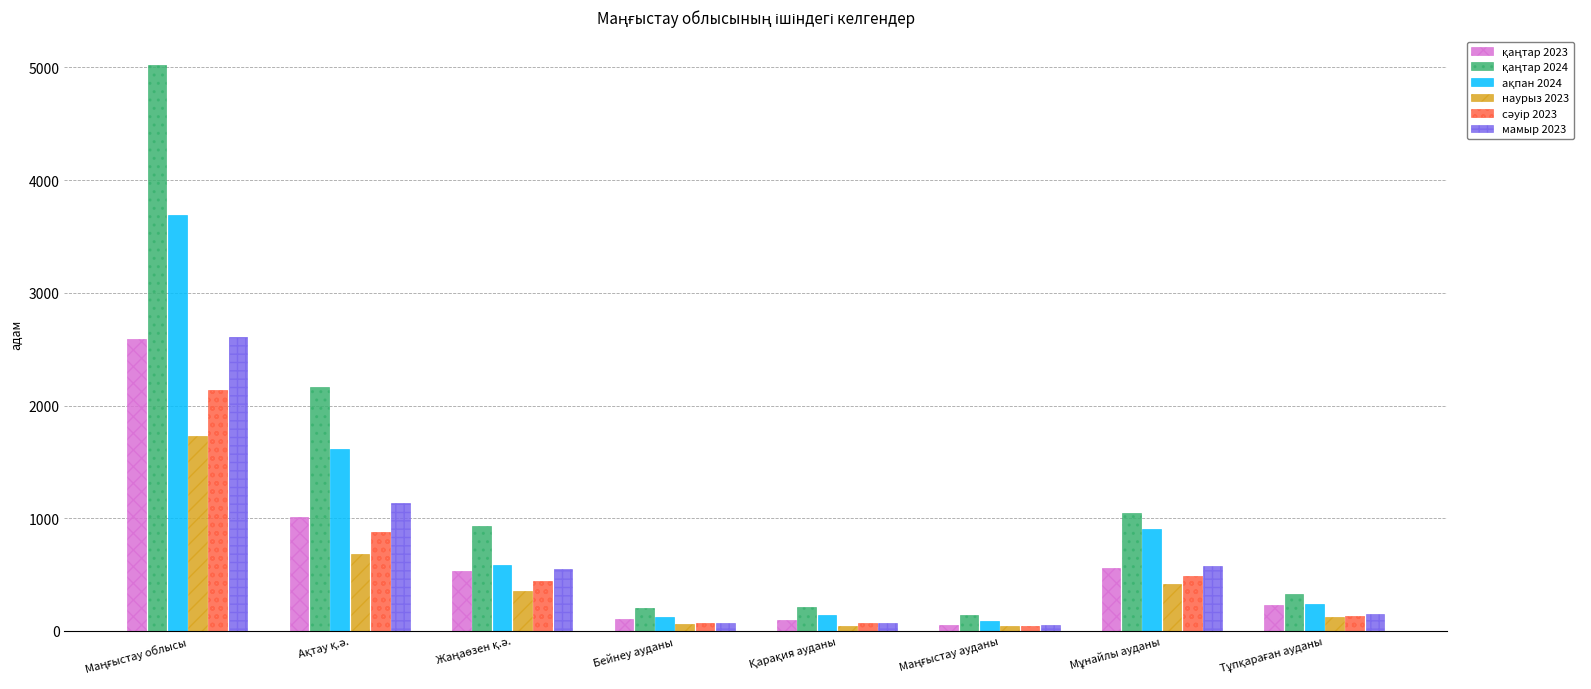

What is the difference between the maximum and second lowest values in the мамыр 2023 series?

2538